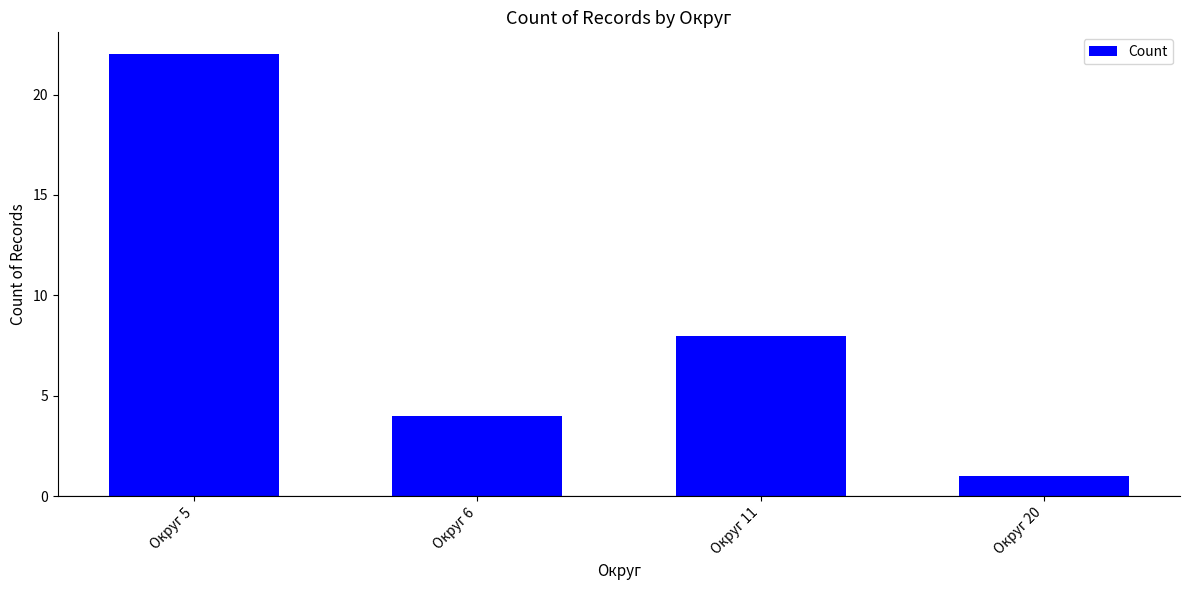

What is the value of the 3rd bar from the left?

8